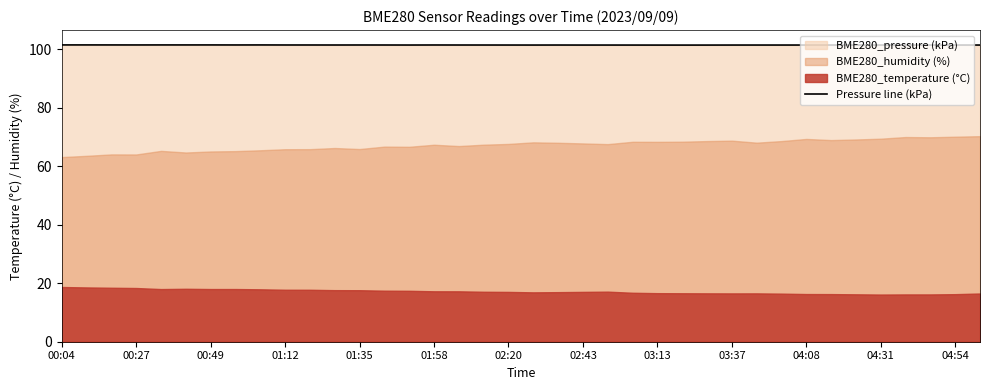

The chart shows a value of 50.7 at 37. True or false?

False